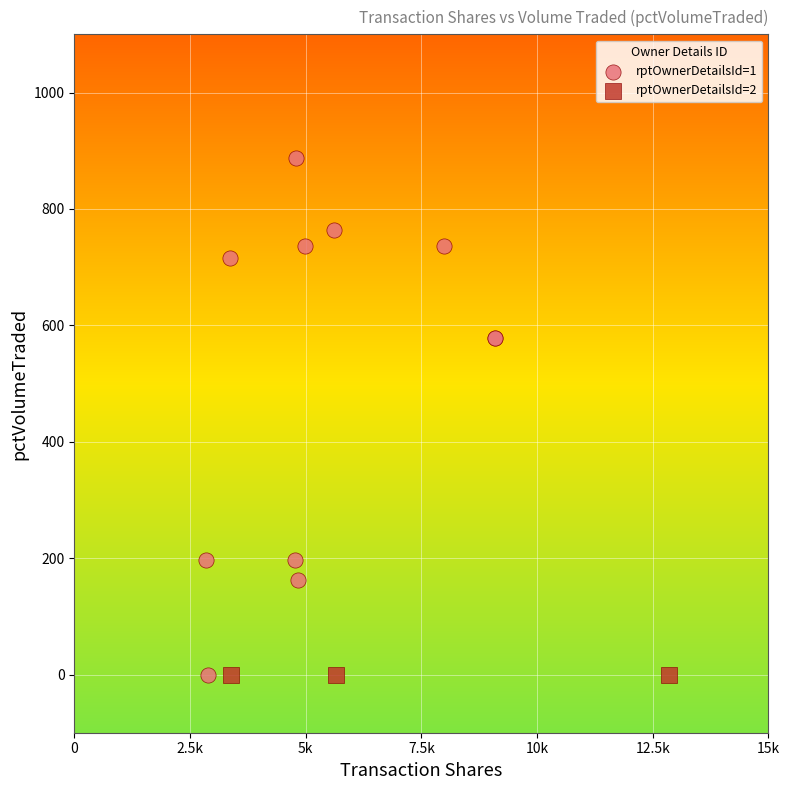

Which series reaches the maximum Y coordinate?

rptOwnerDetailsId=1